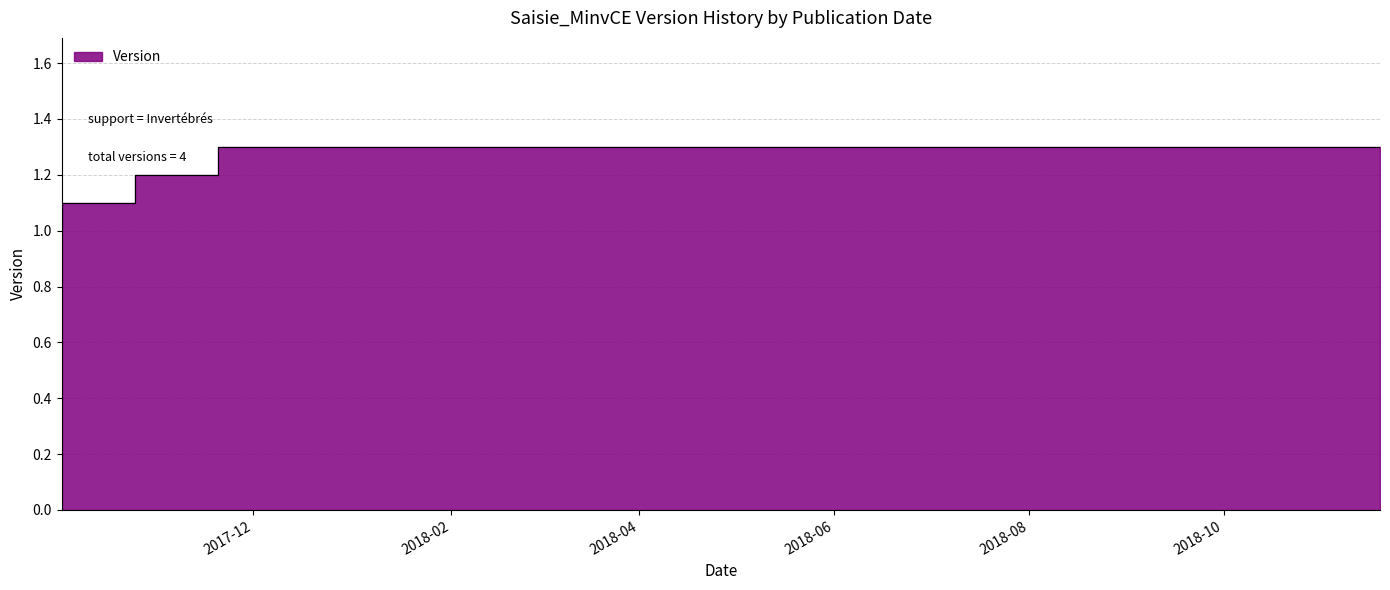

List the labels in order of value, smallest first.

2017-10-02, 2017-10-25, 2017-11-20, 2018-11-19